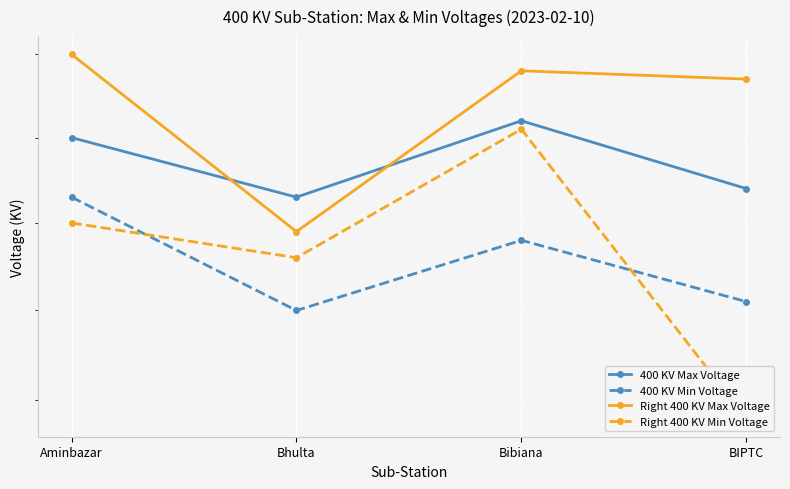

Reading right to left, list all the values displayed in this chart.

400 KV Max Voltage: BIPTC=404	Bibiana=412	Bhulta=403	Aminbazar=410
400 KV Min Voltage: BIPTC=391	Bibiana=398	Bhulta=390	Aminbazar=403
Right 400 KV Max Voltage: BIPTC=417	Bibiana=418	Bhulta=399	Aminbazar=420
Right 400 KV Min Voltage: BIPTC=378	Bibiana=411	Bhulta=396	Aminbazar=400